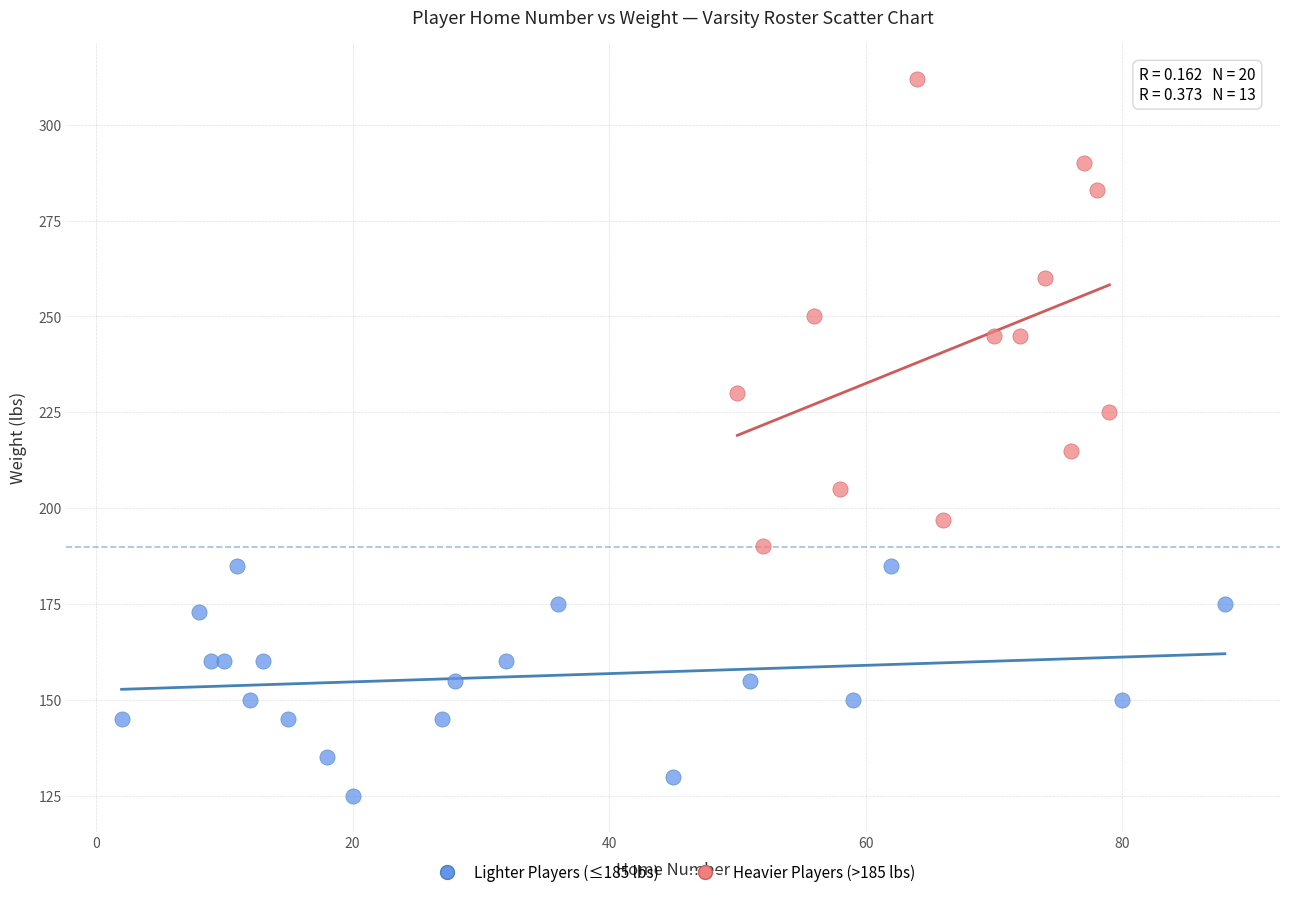

Which series reaches the maximum Y coordinate?

Heavier Players (>185 lbs)